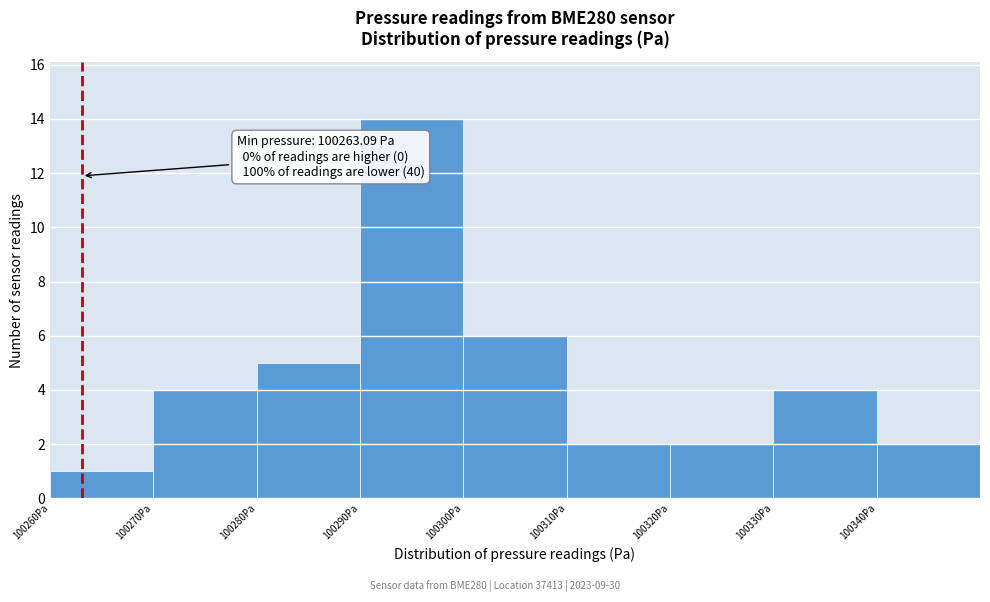

Which range on the x-axis has the tallest bar?

100290 to 100300